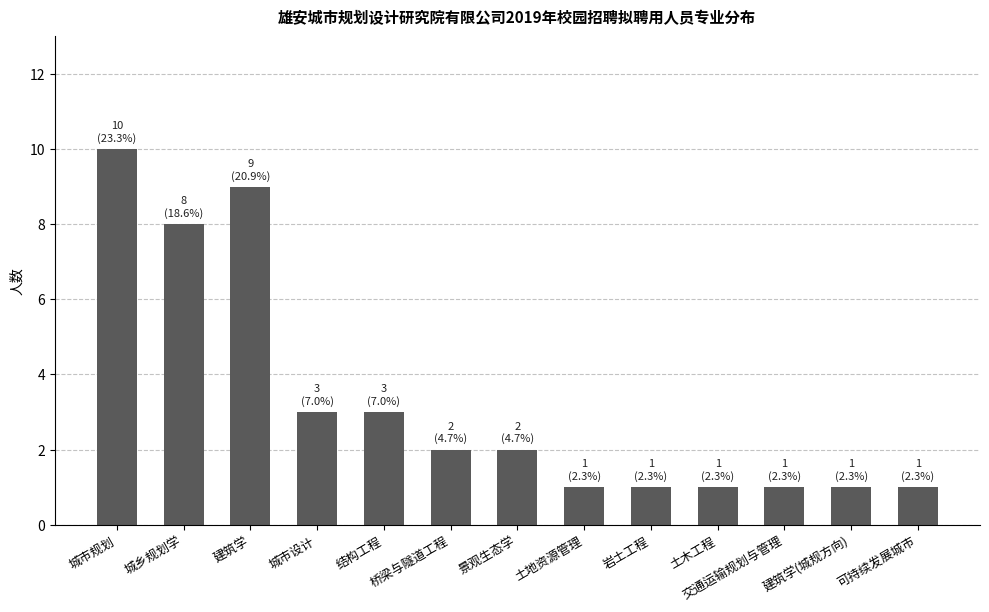

Are the bars grouped side by side (vs. stacked)?

No